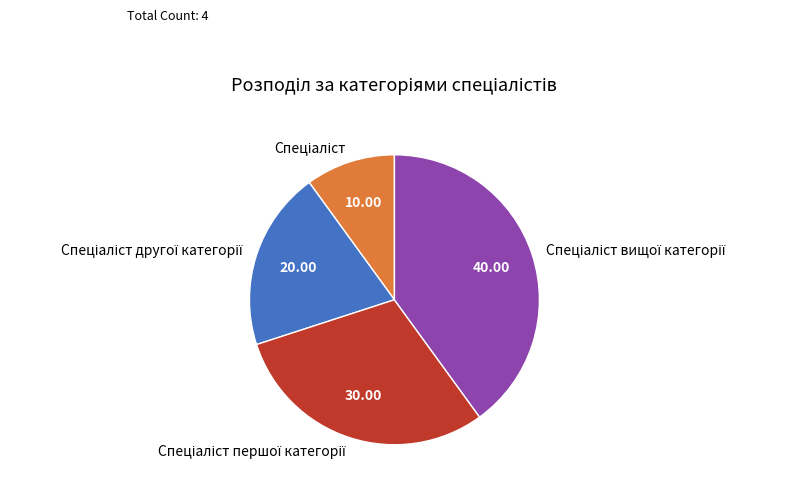

Is there any slice that represents more than half of the pie?

No